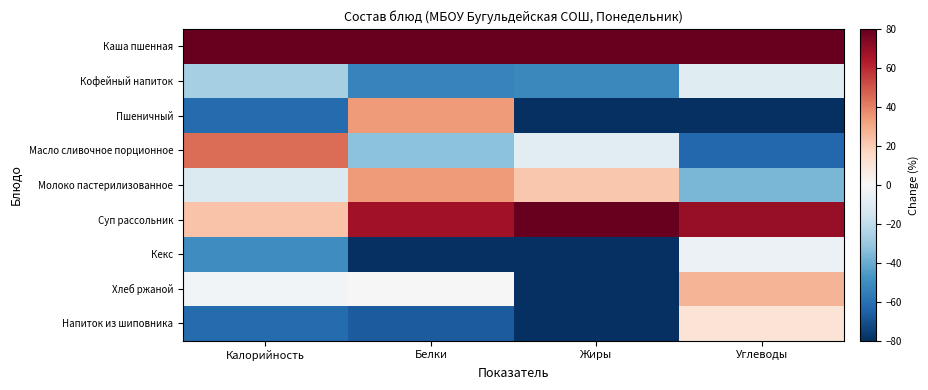

Reading right to left, transcribe all the data shown in this chart.

Каша пшенная: Углеводы=106.5	Жиры=204.1	Белки=117.5	Калорийность=144.7
Кофейный напиток: Углеводы=-10.0	Жиры=-51.4	Белки=-53.2	Калорийность=-26.7
Пшеничный: Углеводы=-100.0	Жиры=-100.0	Белки=33.8	Калорийность=-61.3
Масло сливочное порционное: Углеводы=-62.9	Жиры=-8.8	Белки=-33.1	Калорийность=45.0
Молоко пастерилизованное: Углеводы=-36.5	Жиры=21.6	Белки=33.8	Калорийность=-11.4
Суп рассольник: Углеводы=69.4	Жиры=234.5	Белки=67.3	Калорийность=22.7
Кекс: Углеводы=-4.7	Жиры=-100.0	Белки=-100.0	Калорийность=-49.7
Хлеб ржаной: Углеводы=27.1	Жиры=-100.0	Белки=0.4	Калорийность=-2.0
Напиток из шиповника: Углеводы=11.2	Жиры=-100.0	Белки=-66.5	Калорийность=-61.3